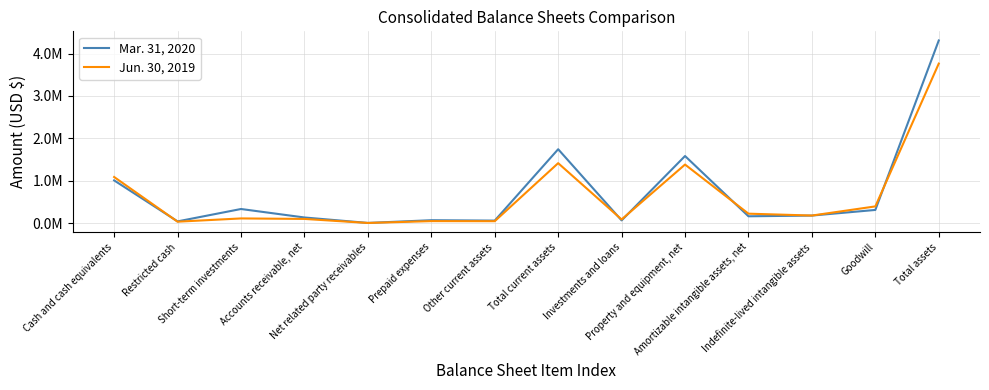

What is the difference between the maximum and second lowest values in the Mar. 31, 2020 series?

4270742